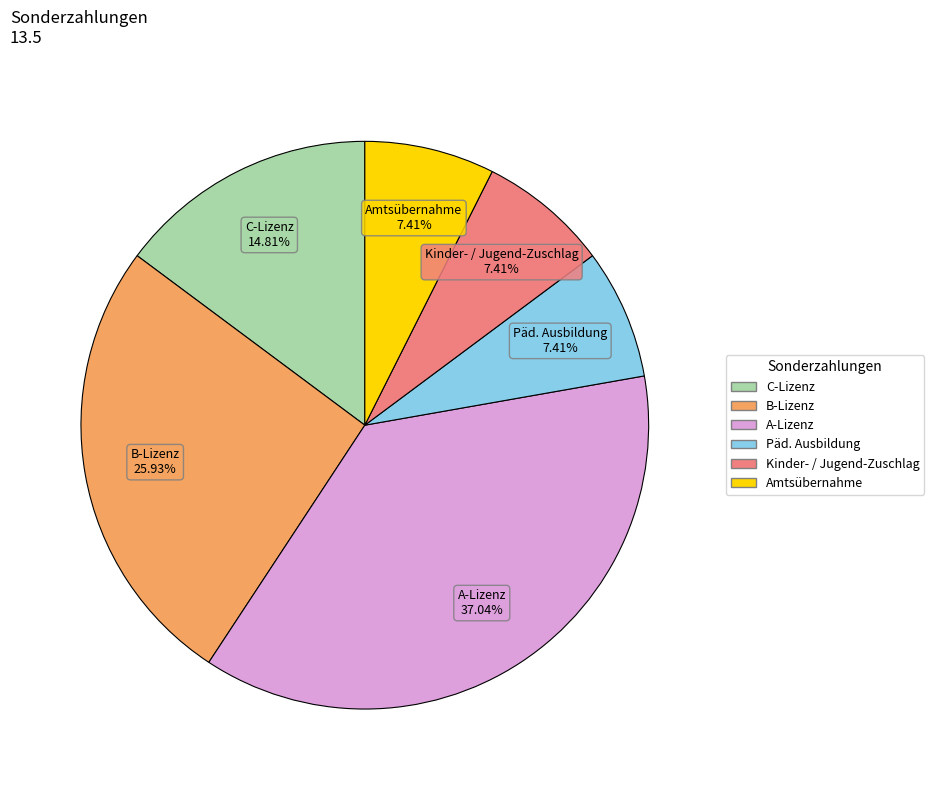

What portion of the pie excludes A-Lizenz?

63.0%